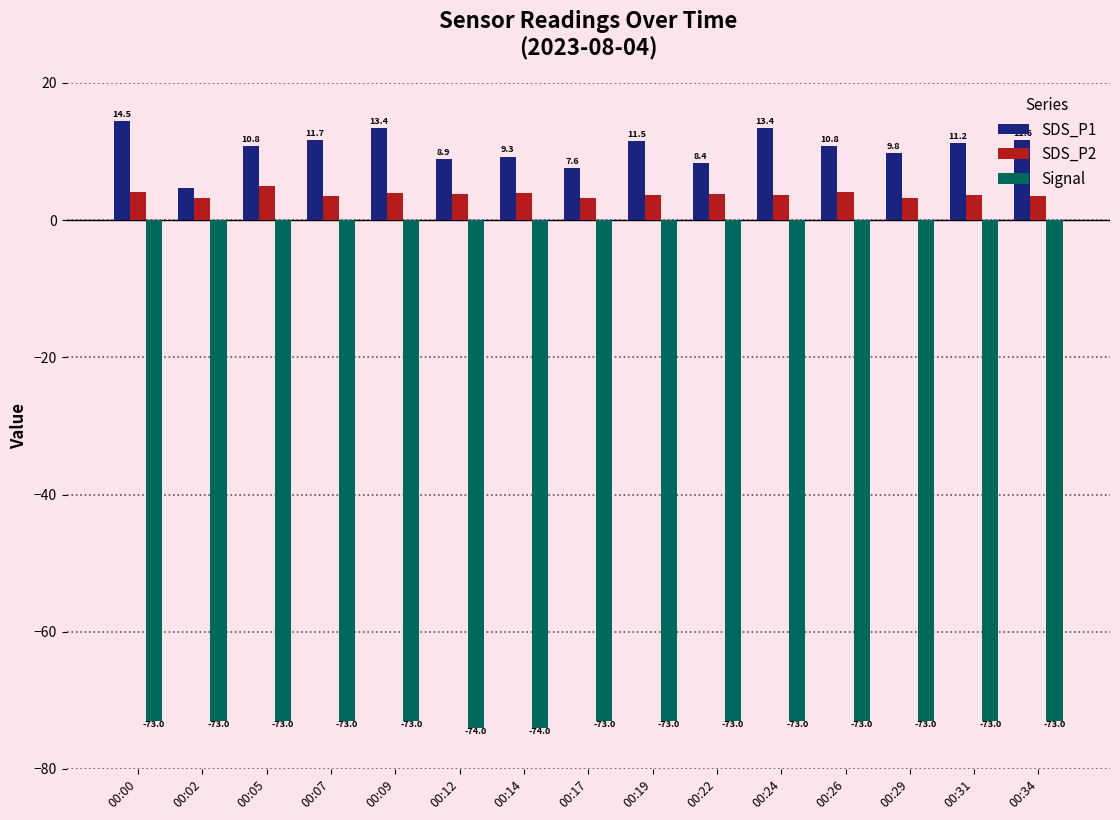

Between 00:12 and 00:26, which series saw the biggest shift?

SDS_P1